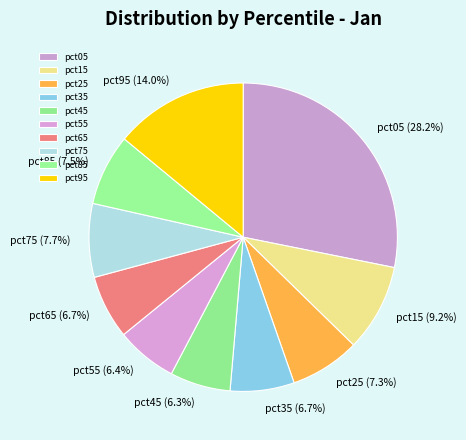

To the nearest percent, what is the average slice percentage?

10%